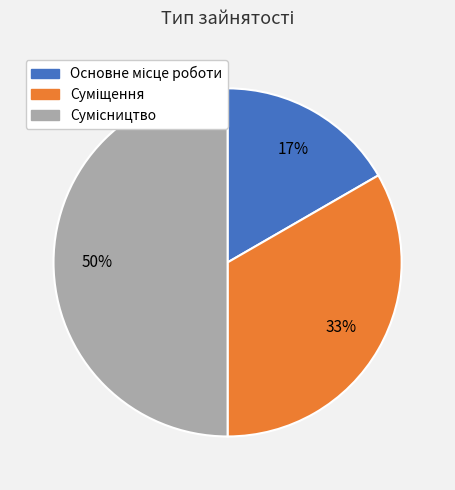

How many slices are in this pie chart?

3